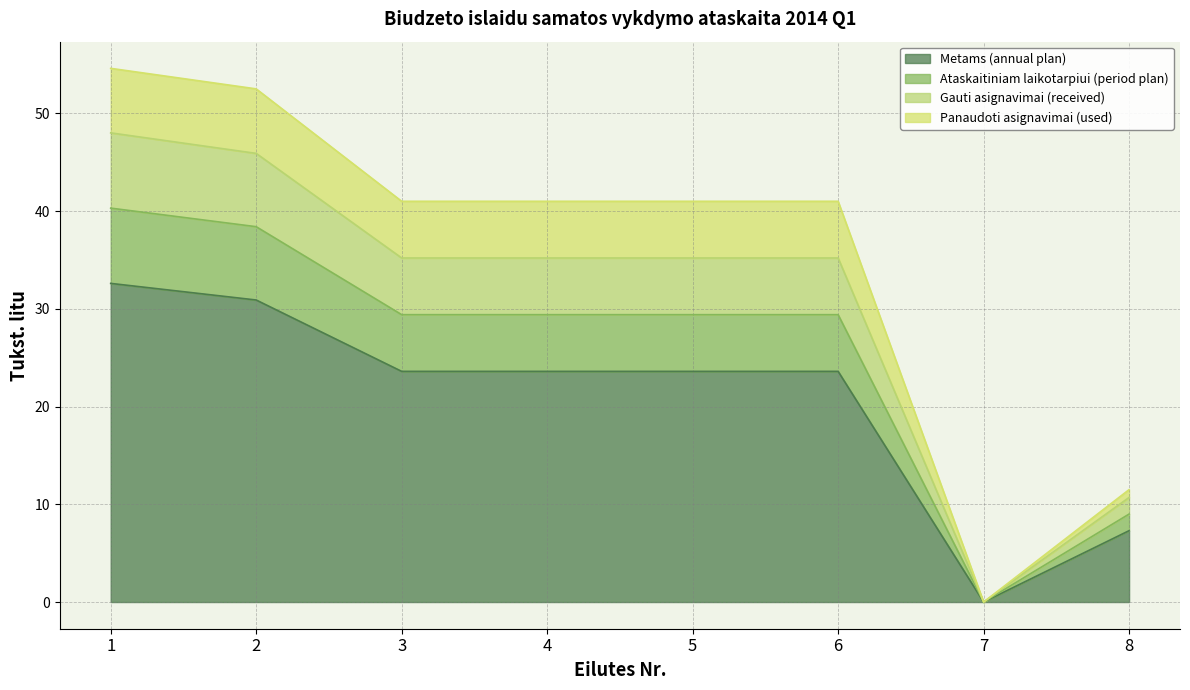

How many interior local valleys does the Gauti asignavimai (received) series have?

1